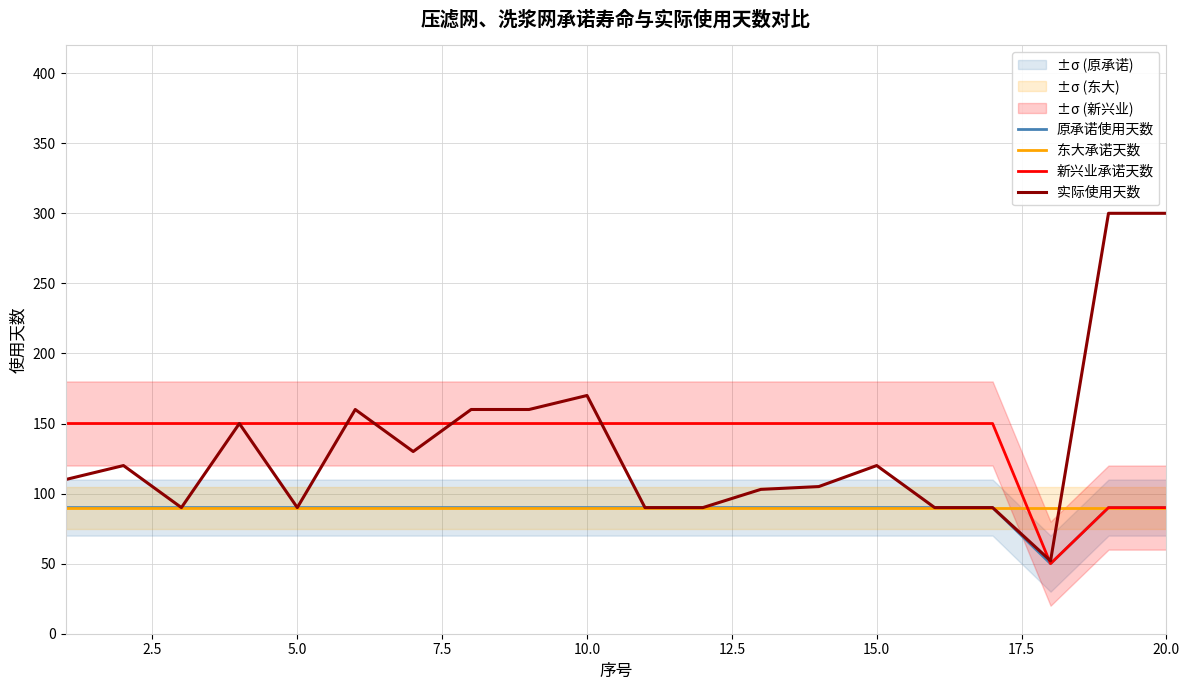

Where is 实际使用天数 nearest to the value 176?

10.0